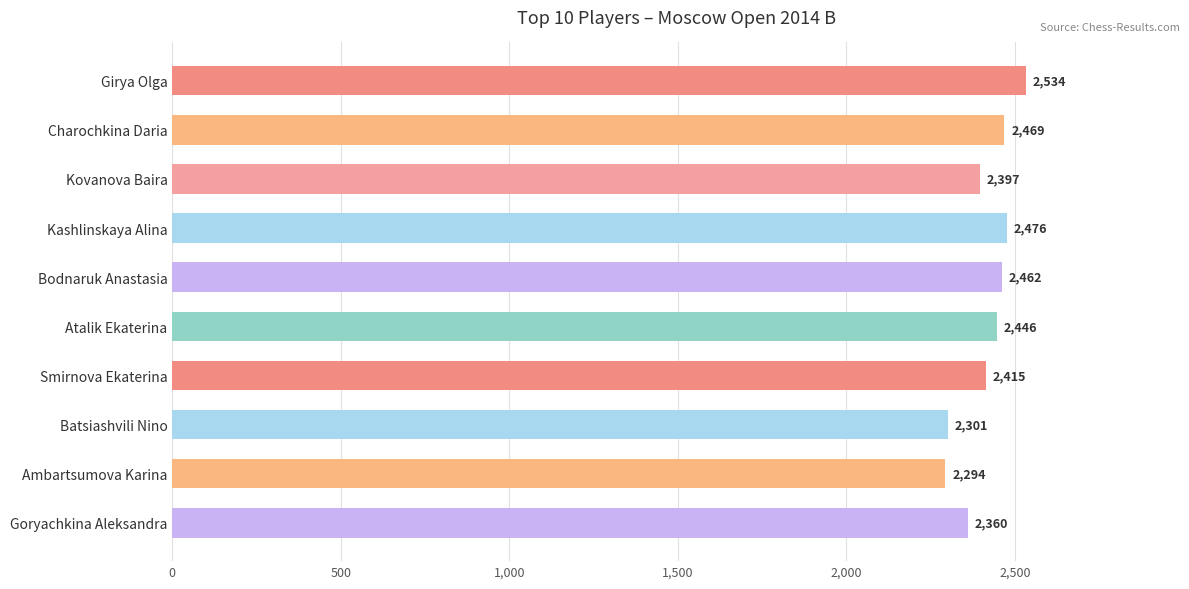

Reading top to bottom, list all the values displayed in this chart.

Girya Olga=2534	Charochkina Daria=2469	Kovanova Baira=2397	Kashlinskaya Alina=2476	Bodnaruk Anastasia=2462	Atalik Ekaterina=2446	Smirnova Ekaterina=2415	Batsiashvili Nino=2301	Ambartsumova Karina=2294	Goryachkina Aleksandra=2360